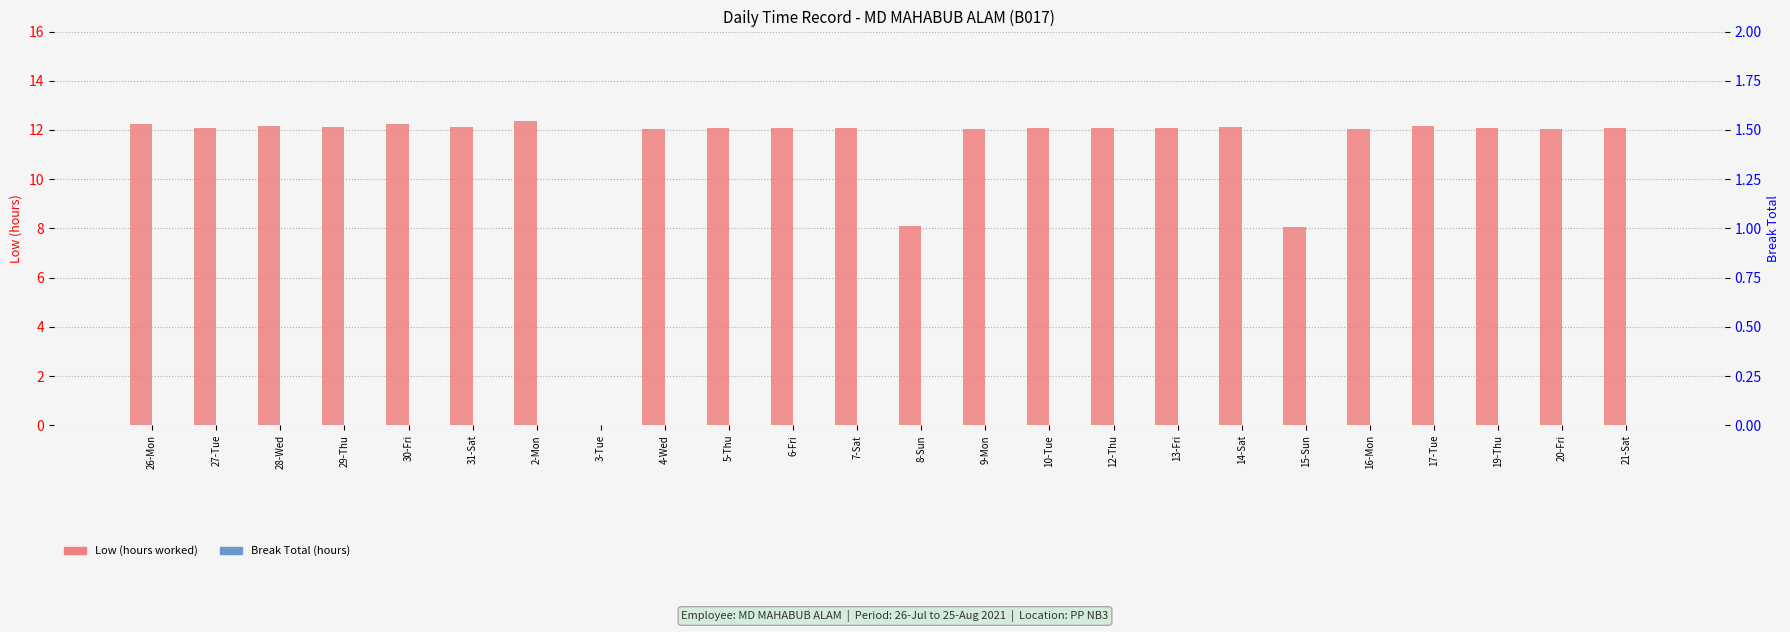

Reading left to right, what are all the values shown in this chart?

Low (hours worked): 26-Mon=12.3	27-Tue=12.1	28-Wed=12.2	29-Thu=12.1	30-Fri=12.2	31-Sat=12.1	2-Mon=12.3	3-Tue=0.0	4-Wed=12.0	5-Thu=12.1	6-Fri=12.1	7-Sat=12.1	8-Sun=8.1	9-Mon=12.1	10-Tue=12.1	12-Thu=12.1	13-Fri=12.1	14-Sat=12.1	15-Sun=8.0	16-Mon=12.1	17-Tue=12.2	19-Thu=12.1	20-Fri=12.1	21-Sat=12.1
Break Total (hours): 26-Mon=0.0	27-Tue=0.0	28-Wed=0.0	29-Thu=0.0	30-Fri=0.0	31-Sat=0.0	2-Mon=0.0	3-Tue=0.0	4-Wed=0.0	5-Thu=0.0	6-Fri=0.0	7-Sat=0.0	8-Sun=0.0	9-Mon=0.0	10-Tue=0.0	12-Thu=0.0	13-Fri=0.0	14-Sat=0.0	15-Sun=0.0	16-Mon=0.0	17-Tue=0.0	19-Thu=0.0	20-Fri=0.0	21-Sat=0.0